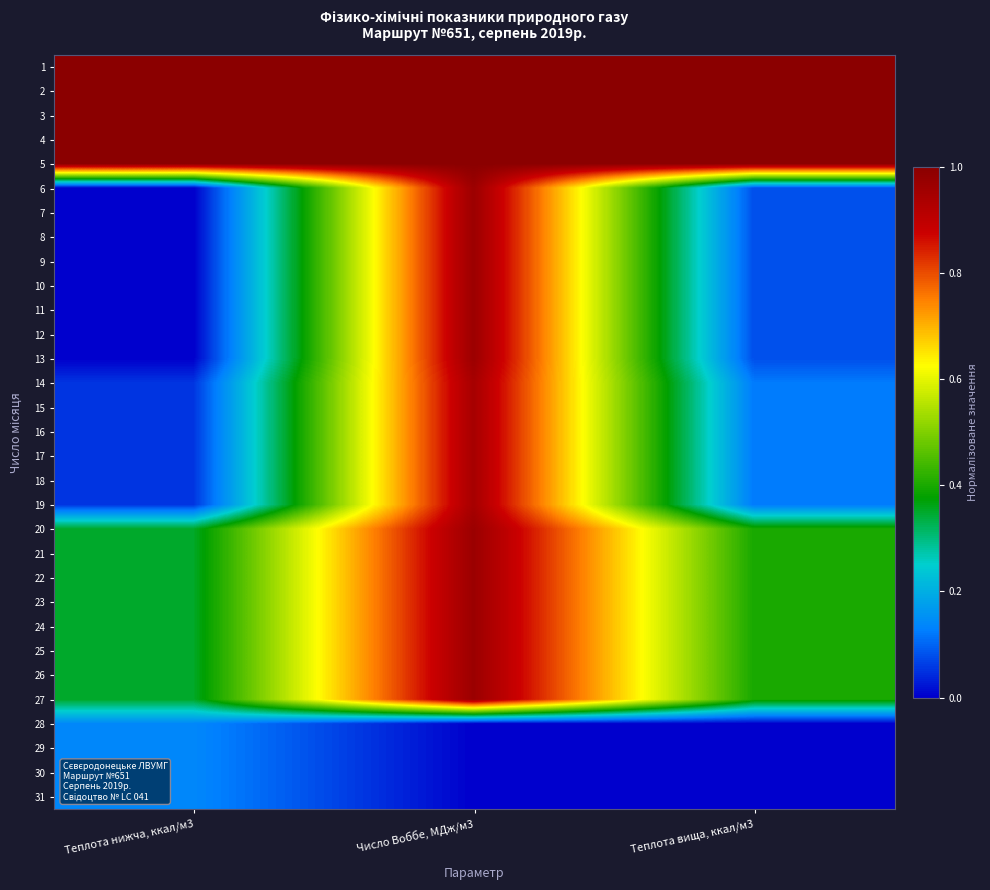

Rank the series by their maximum value, from lowest to highest.

28, 29, 30, 31, 14, 15, 16, 17, 18, 19, 6, 7, 8, 9, 10, 11, 12, 13, 20, 21, 22, 23, 24, 25, 26, 27, 1, 2, 3, 4, 5